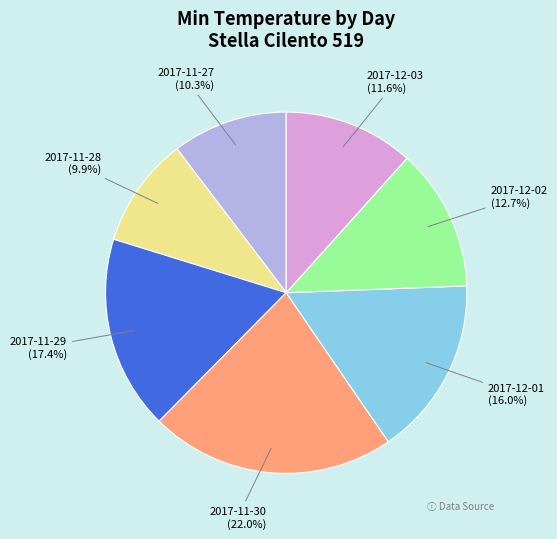

Does any single category account for the majority?

No